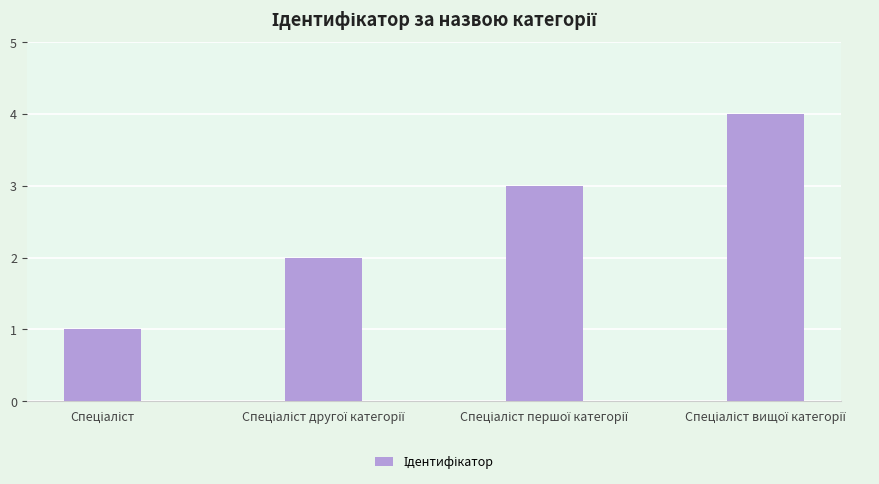

What is the smallest value displayed?

1